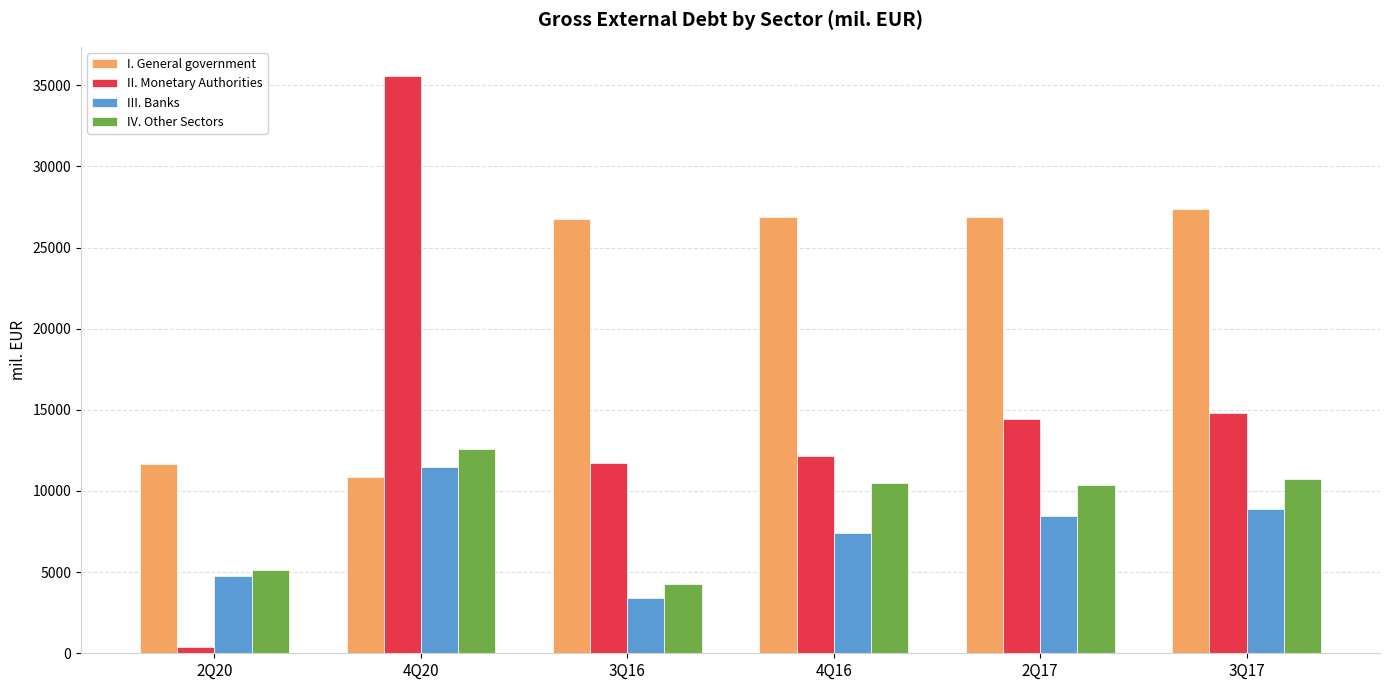

Which series has the largest range (max minus min)?

II. Monetary Authorities